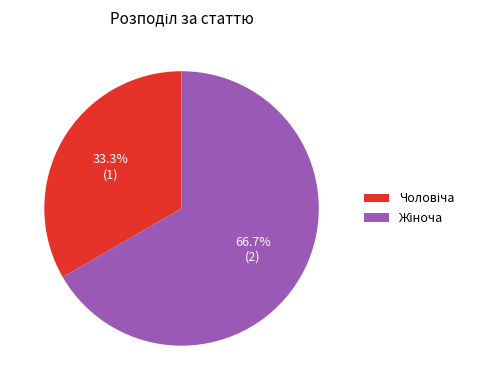

Is there any slice that represents more than half of the pie?

Yes